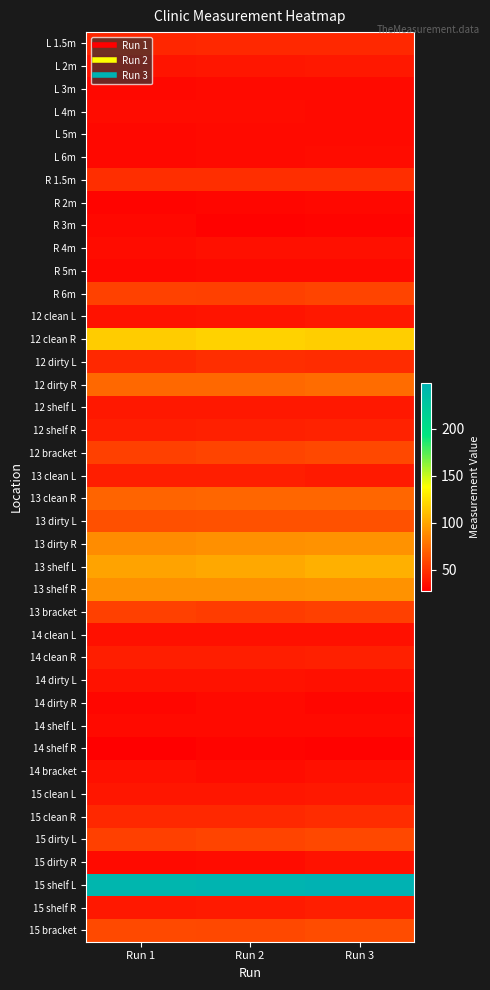

Which has a higher value, Run 1 or Run 3?

Run 3